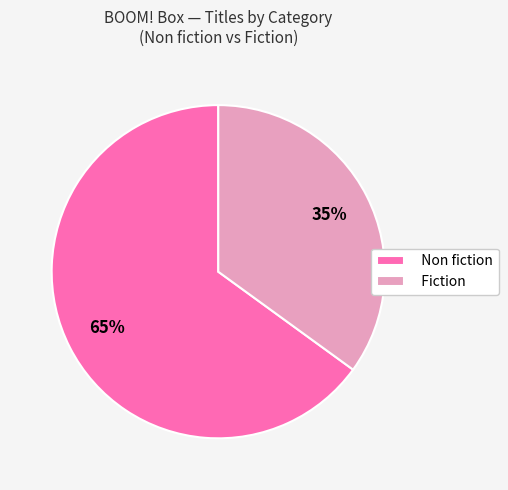

Is it true that Non fiction is 65% of the pie?

True